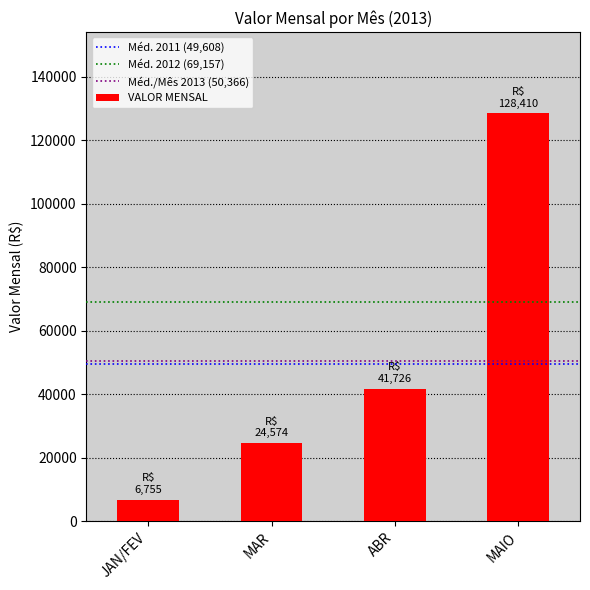

List the labels in order of value, largest first.

MAIO, ABR, MAR, JAN/FEV